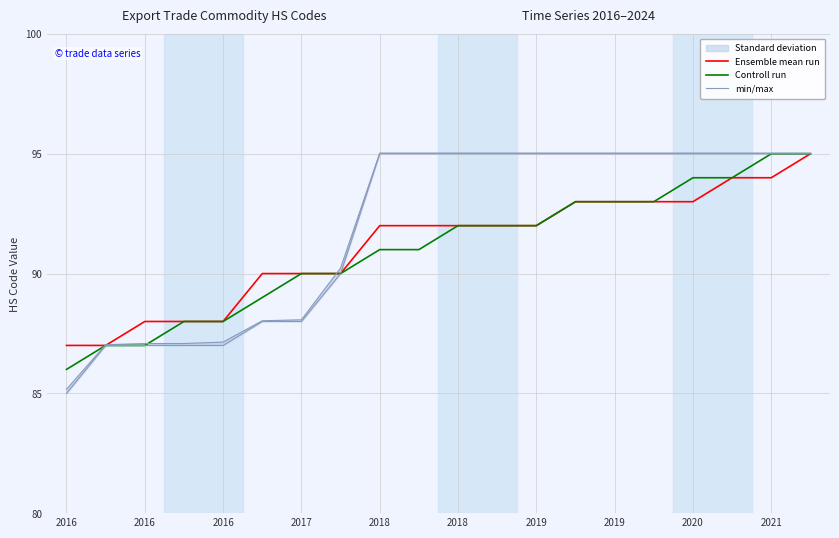

Is the value of min/max at 2019 greater than the value of Controll run at 2016?

Yes